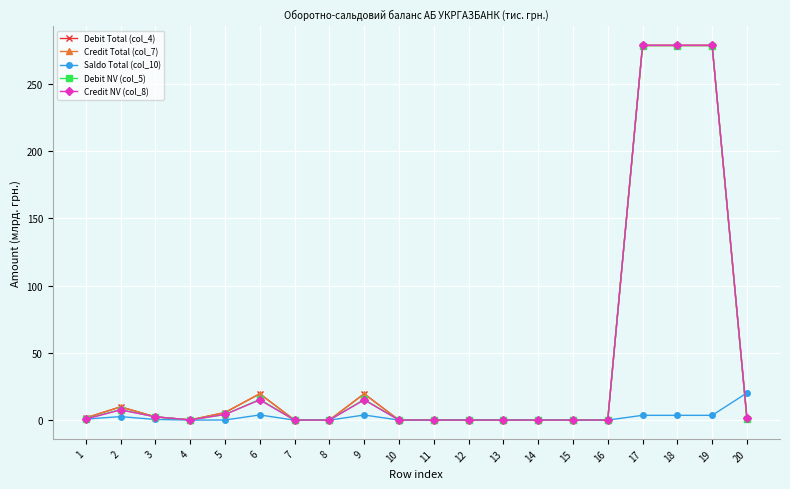

True or false: Saldo Total (col_10) has more than 2 interior local peaks.

True